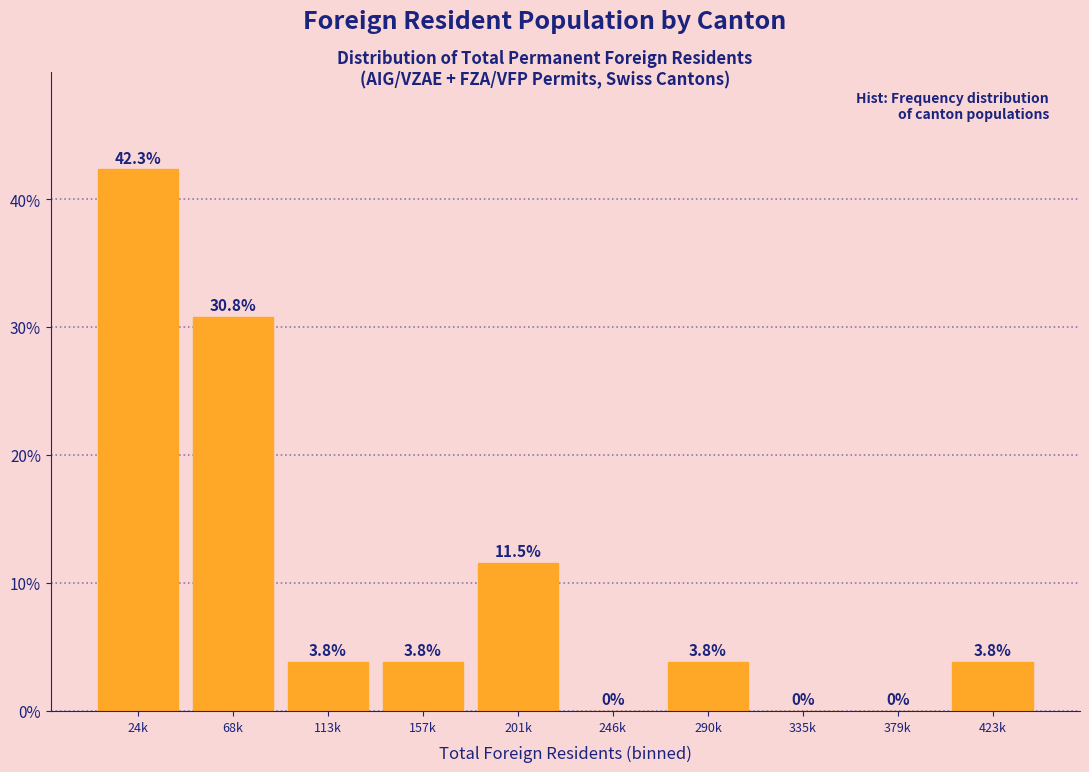

Reading right to left, what are all the values shown in this chart?

423k=3.8	379k=0.0	335k=0.0	290k=3.8	246k=0.0	201k=11.5	157k=3.8	113k=3.8	68k=30.8	24k=42.3